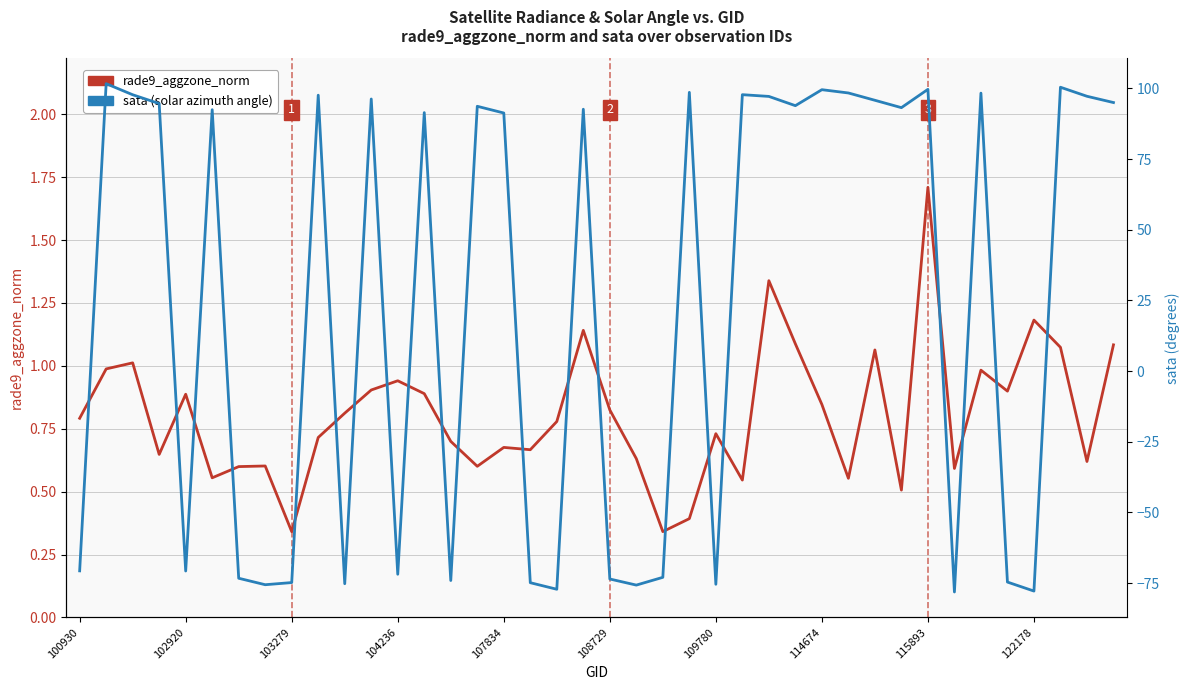

What is the minimum value for rade9_aggzone_norm?

0.3